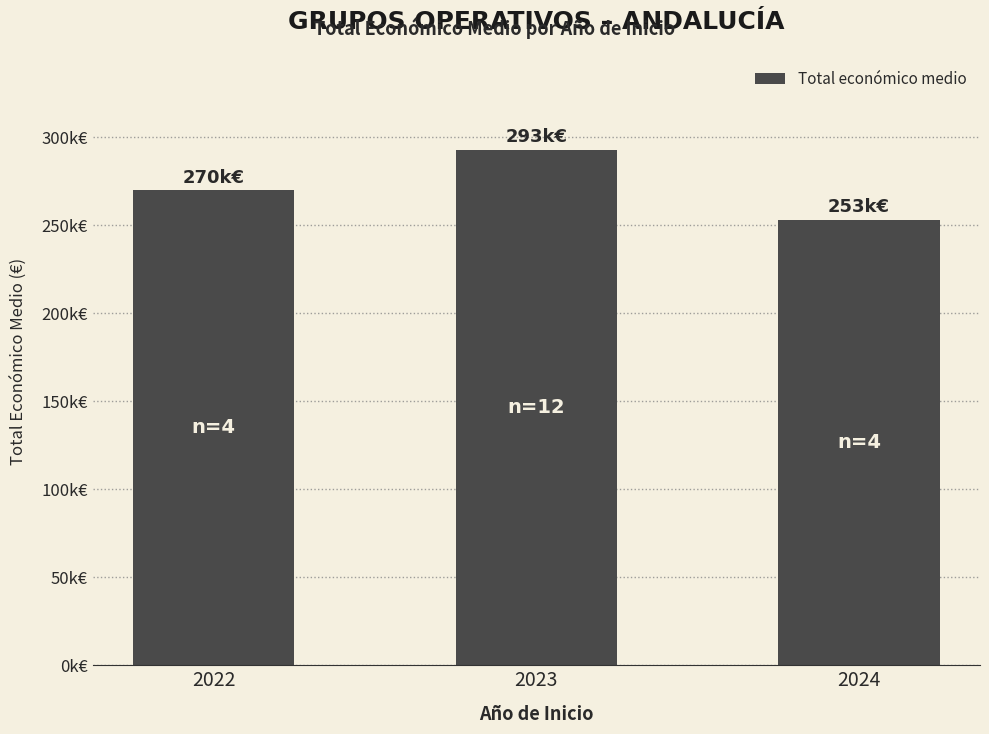

Are the bars horizontal?

No